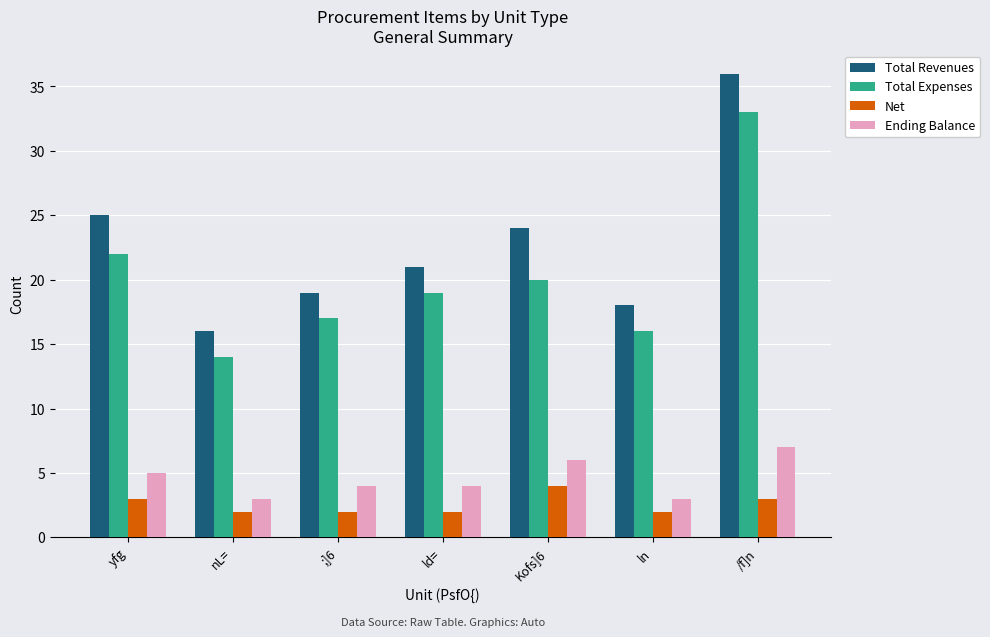

What is the difference between the second highest and second lowest values in the Total Revenues series?

7